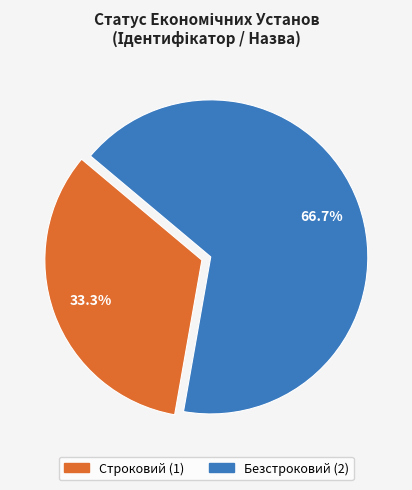

To the nearest percent, what portion does Безстроковий represent?

67%